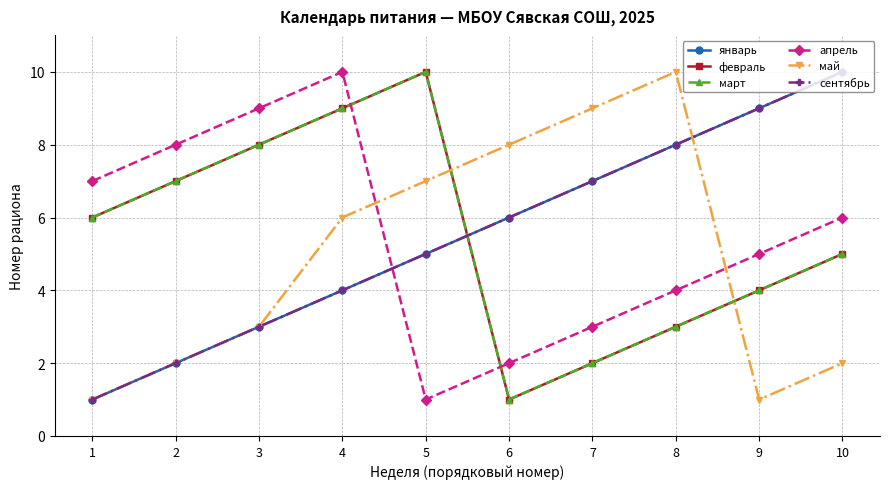

List the labels in order of май value, largest first.

8, 7, 6, 5, 4, 3, 2, 10, 1, 9